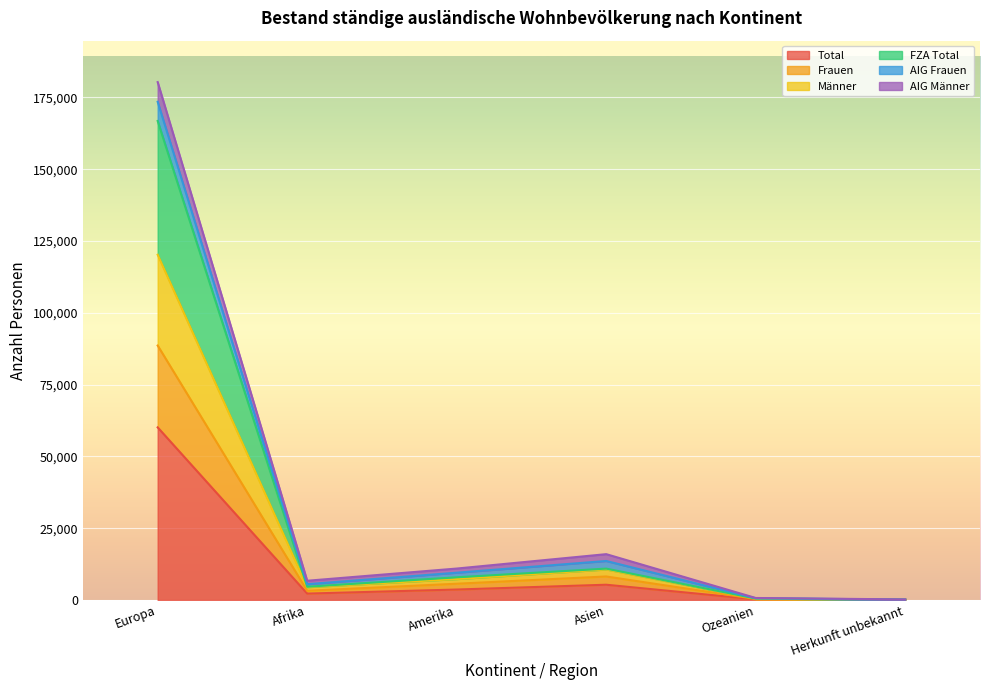

What position from the left is Afrika?

2